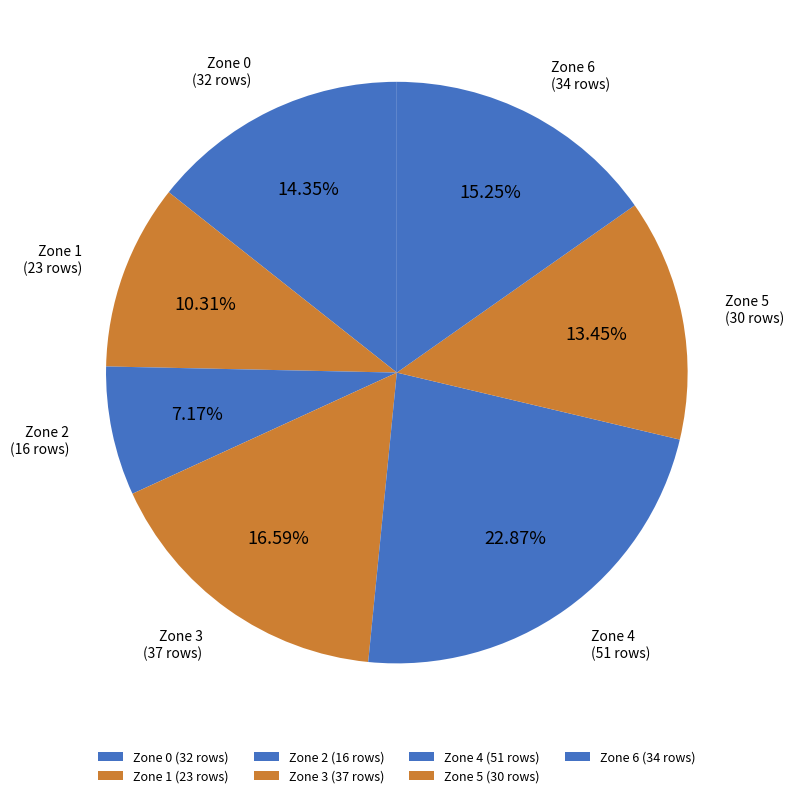

Is there a majority slice in this chart?

No